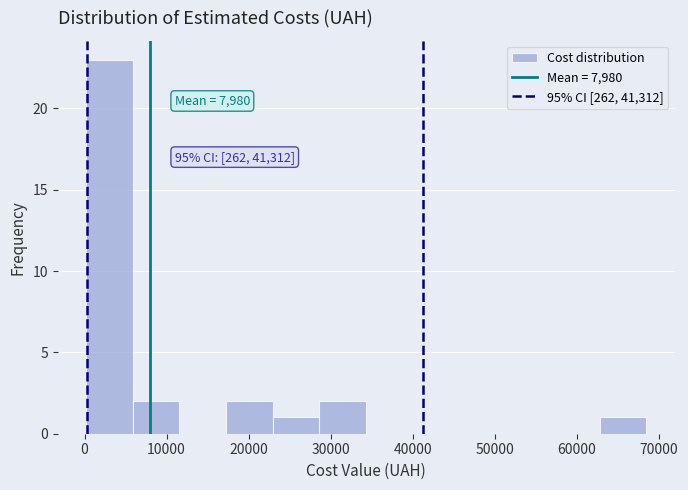

Which range on the x-axis has the tallest bar?

0 to 6000